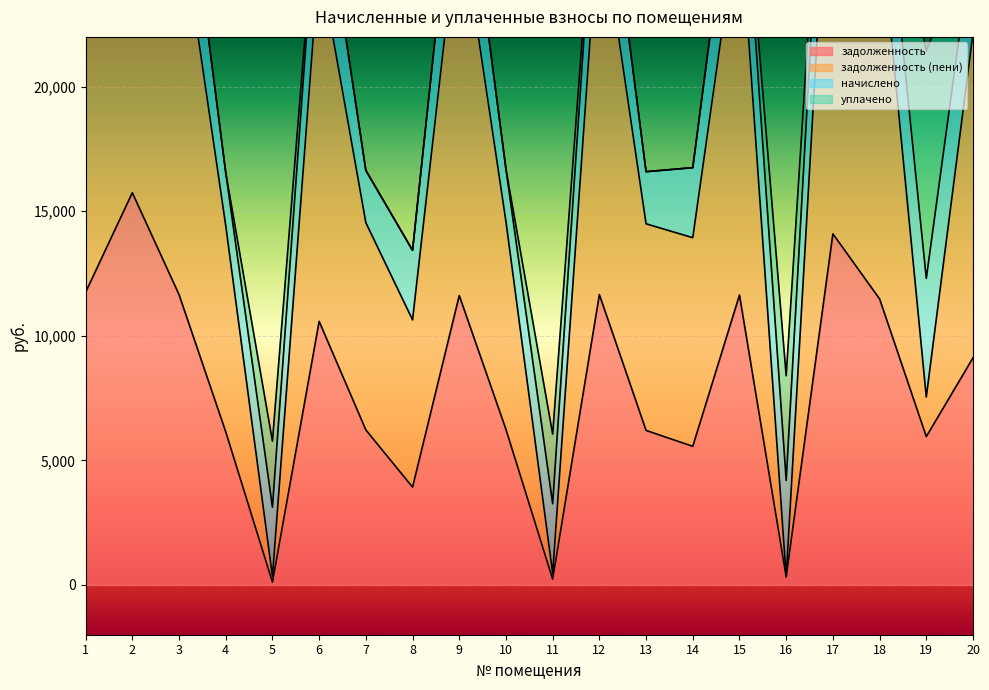

How many data points in задолженность (пени) are less than 26072?

10